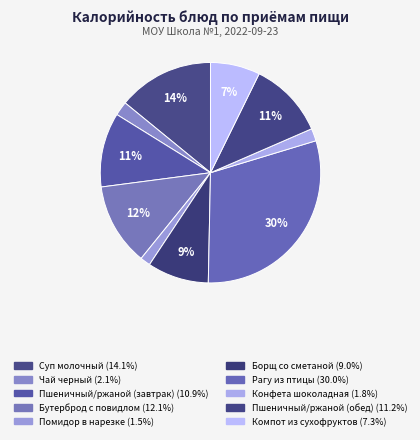

Does Бутерброд с повидлом represent more than half of the total?

No